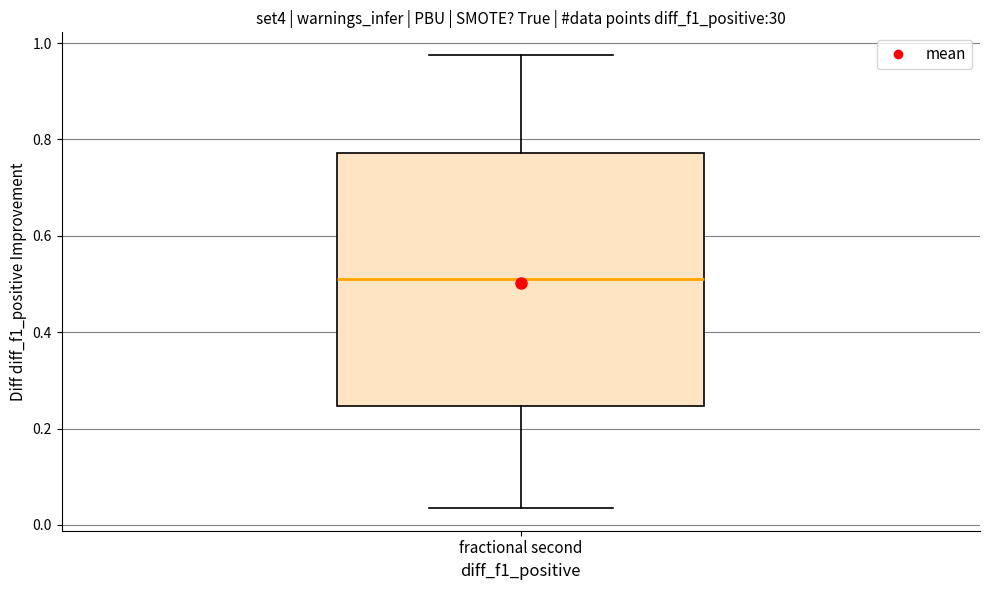

Read this box plot against the y-axis: the position of the median line, the range covered by the box, and the ends of both whiskers. The values are not printed on the chart, so give them approximately, as read against the axis.

median 0.52, box 0.24 to 0.78, whiskers 0.04 to 0.98